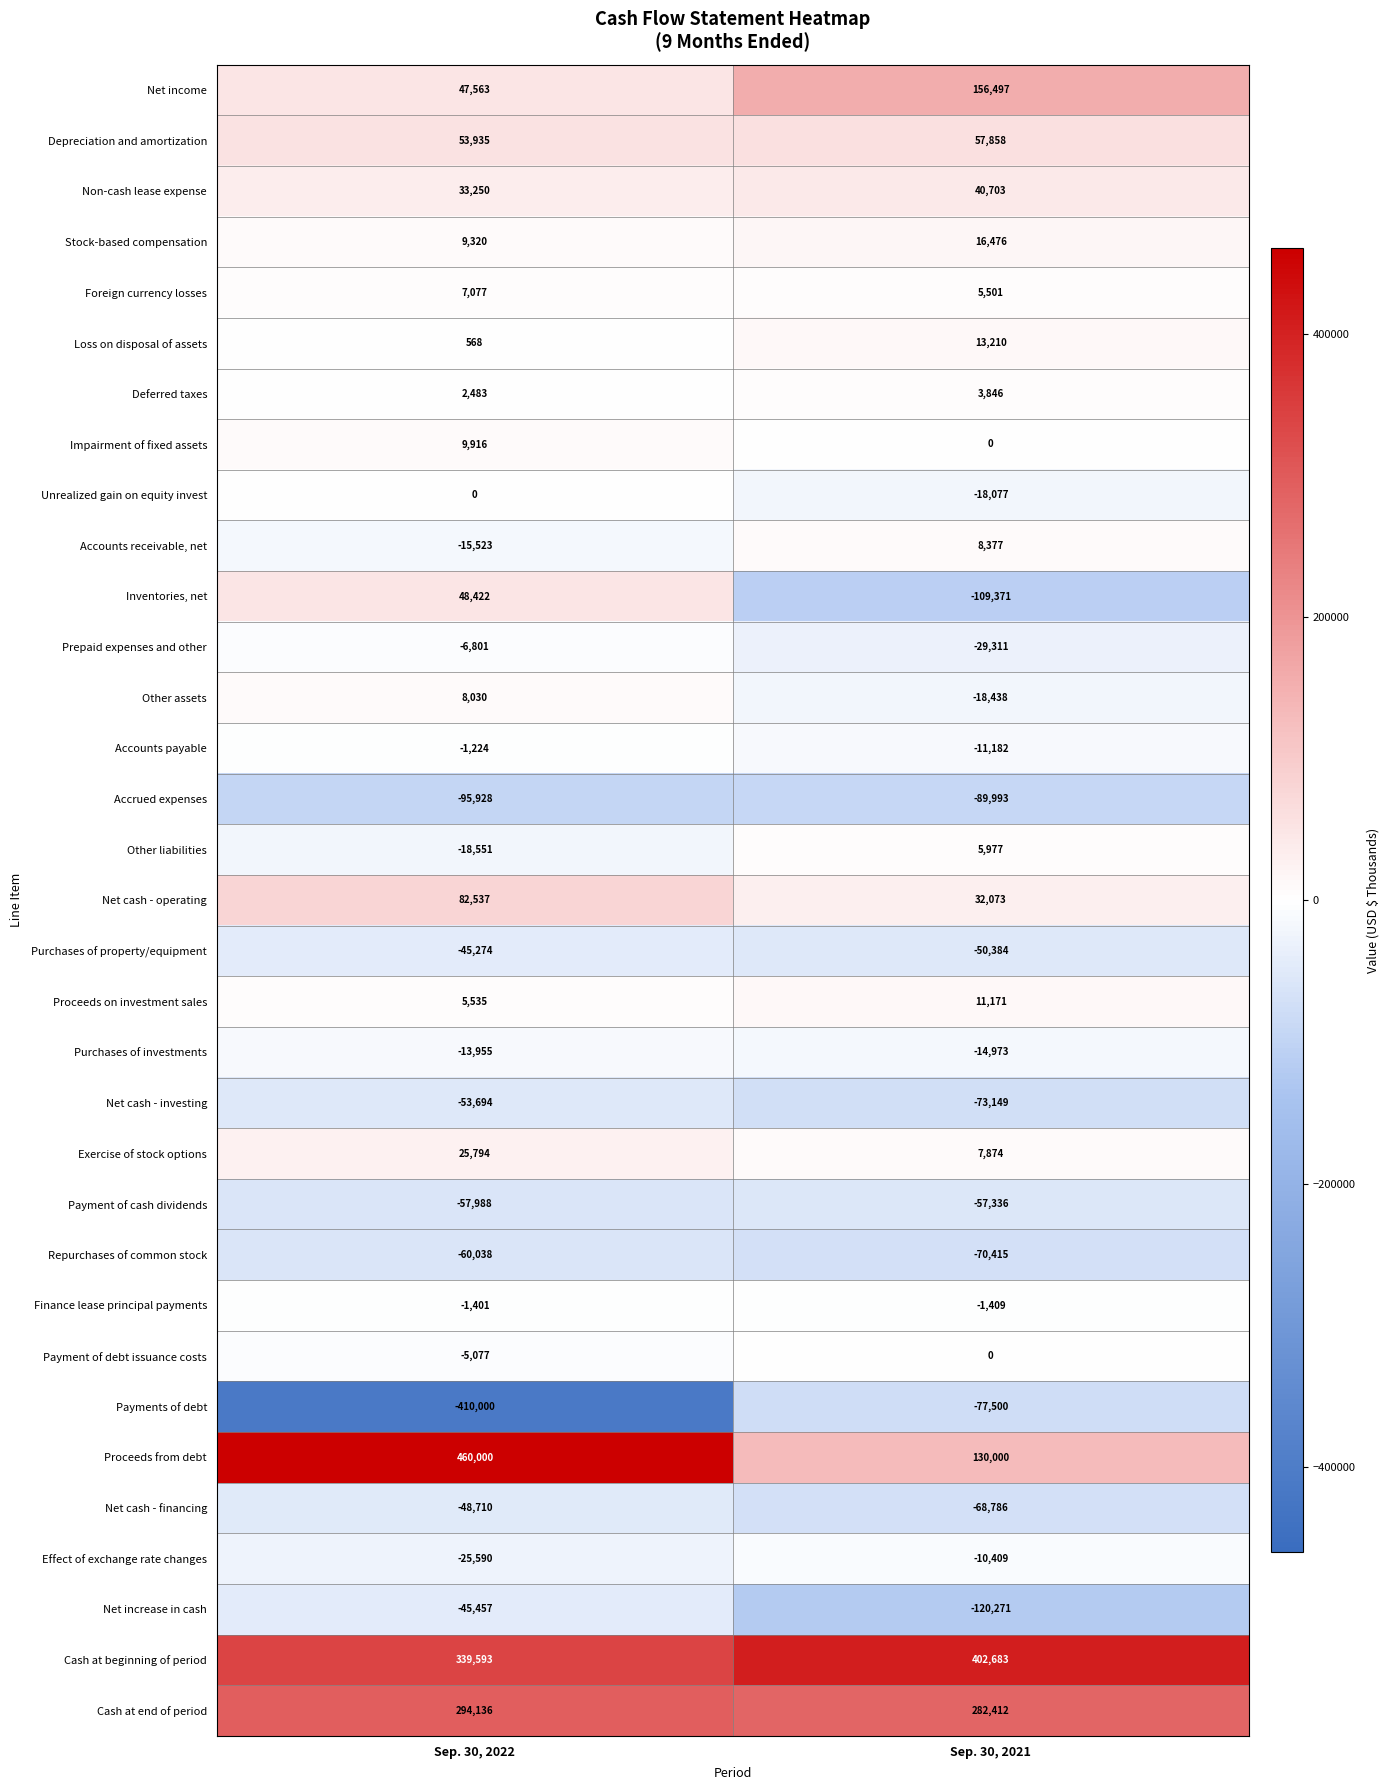

List the labels in order of Net cash - investing value, smallest first.

Sep. 30, 2021, Sep. 30, 2022